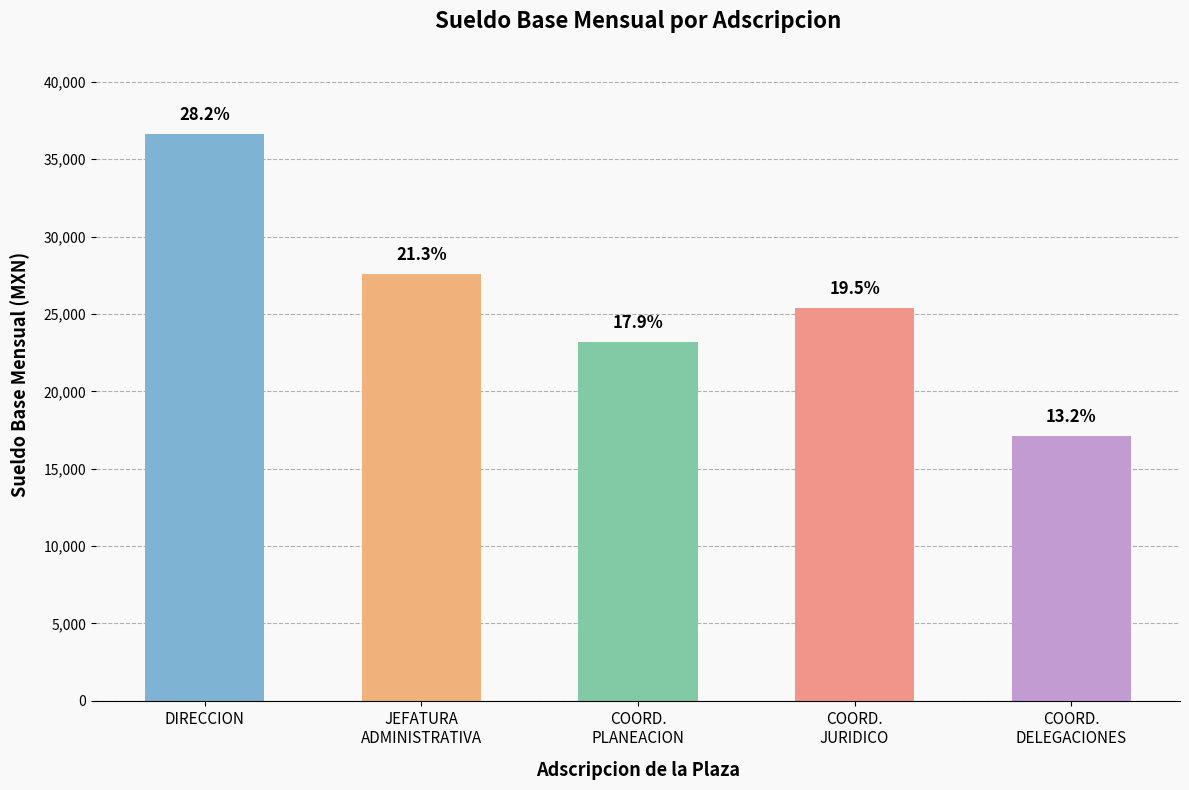

At which label is the value closest to 26866?

JEFATURA
ADMINISTRATIVA